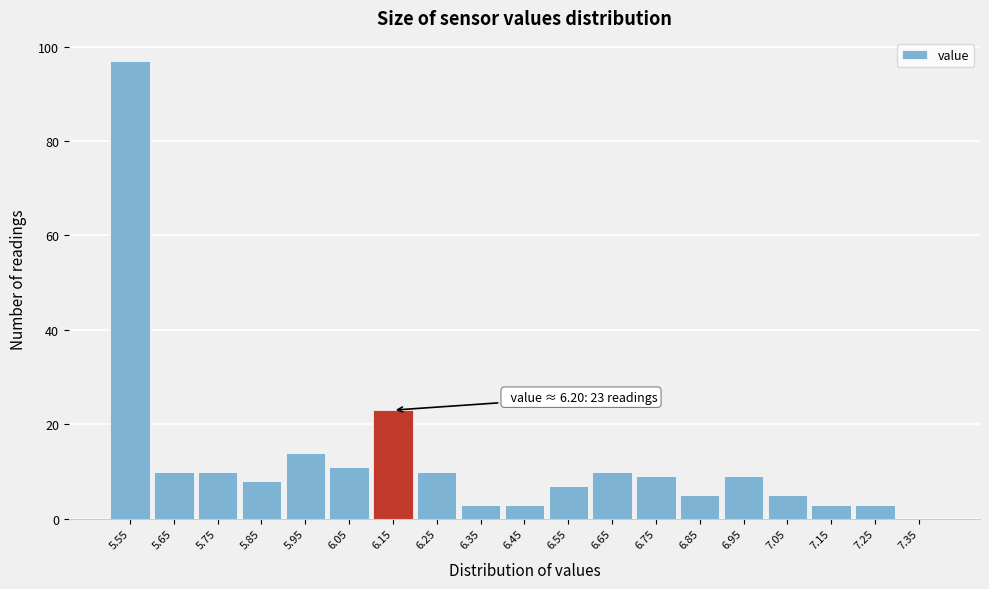

Reading right to left, transcribe all the data shown in this chart.

7.35=0	7.25=3	7.15=3	7.05=5	6.95=9	6.85=5	6.75=9	6.65=10	6.55=7	6.45=3	6.35=3	6.25=10	6.15=23	6.05=11	5.95=14	5.85=8	5.75=10	5.65=10	5.55=97